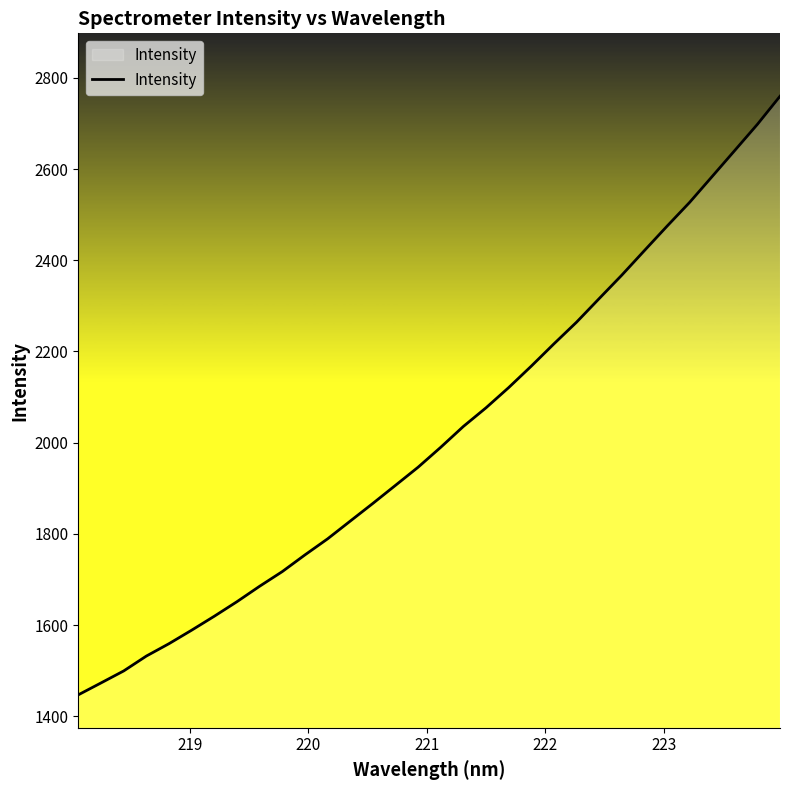

What is the minimum value shown in the chart?

1447.0